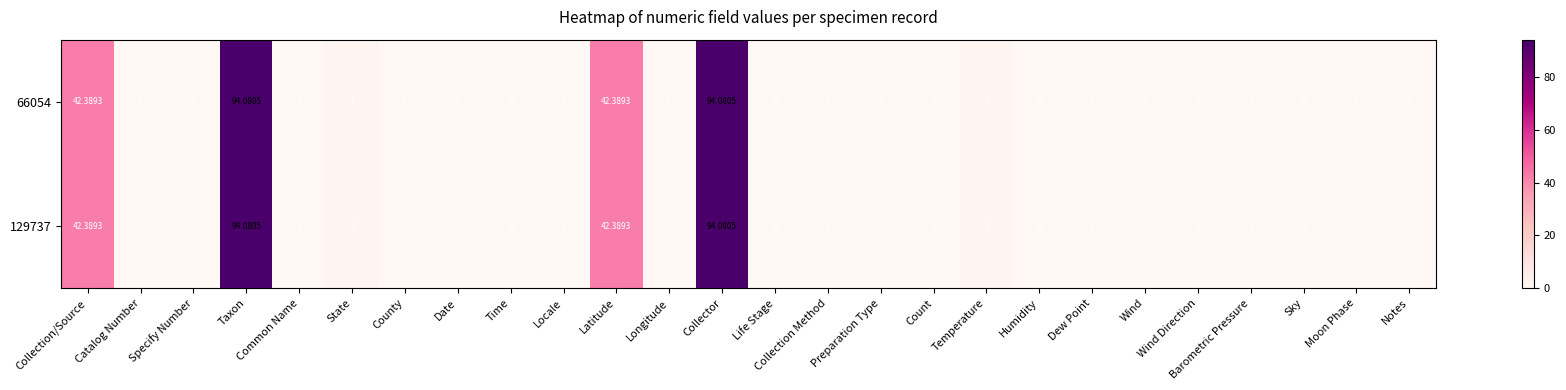

Is the value of 66054 at Temperature greater than the value of 129737 at Locale?

Yes